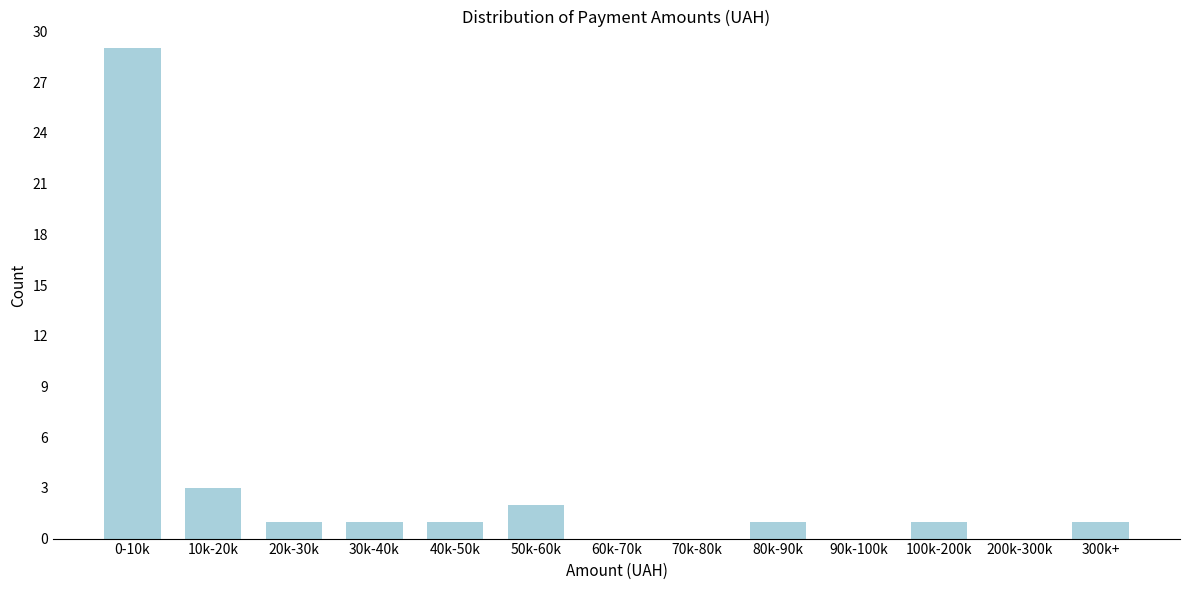

Reading left to right, extract all data points from this chart.

0-10k=29	10k-20k=3	20k-30k=1	30k-40k=1	40k-50k=1	50k-60k=2	60k-70k=0	70k-80k=0	80k-90k=1	90k-100k=0	100k-200k=1	200k-300k=0	300k+=1